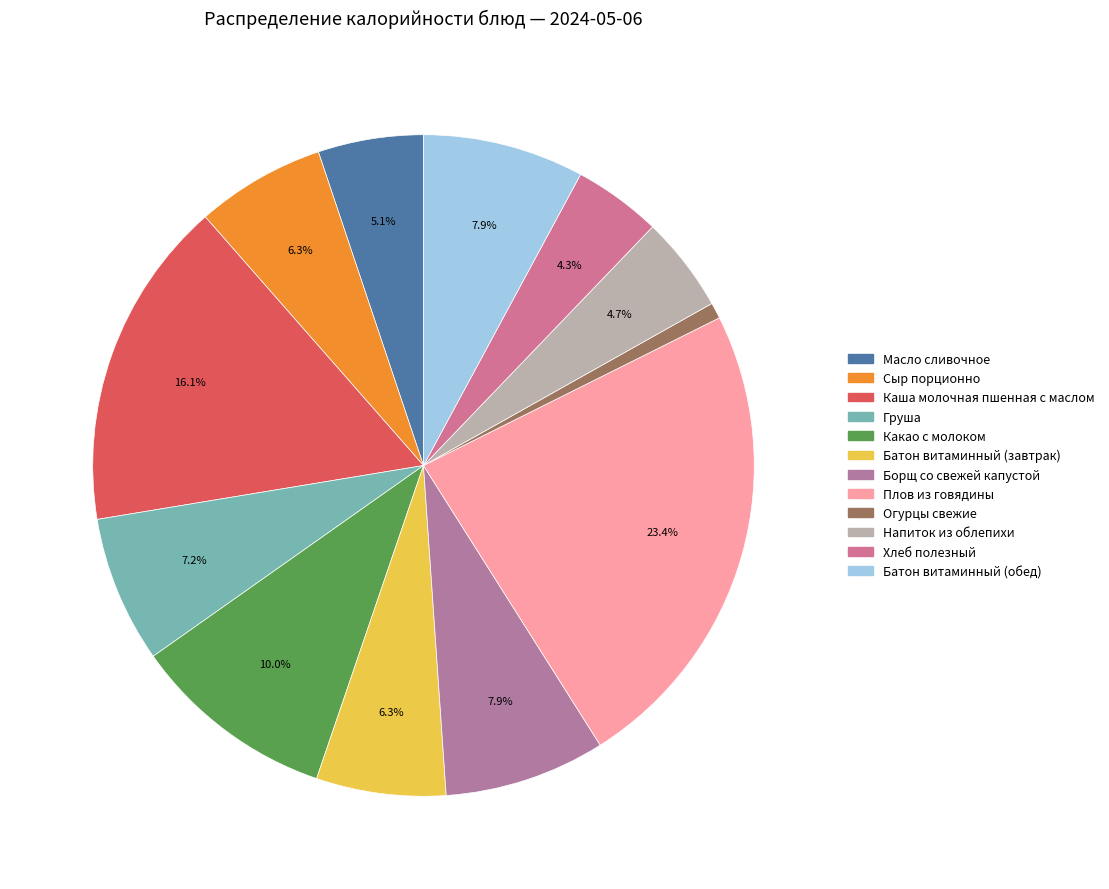

Rank the categories by value from lowest to highest.

Огурцы свежие, Хлеб полезный, Напиток из облепихи, Масло сливочное, Сыр порционно, Батон витаминный (завтрак), Груша, Борщ со свежей капустой, Батон витаминный (обед), Какао с молоком, Каша молочная пшенная с маслом, Плов из говядины